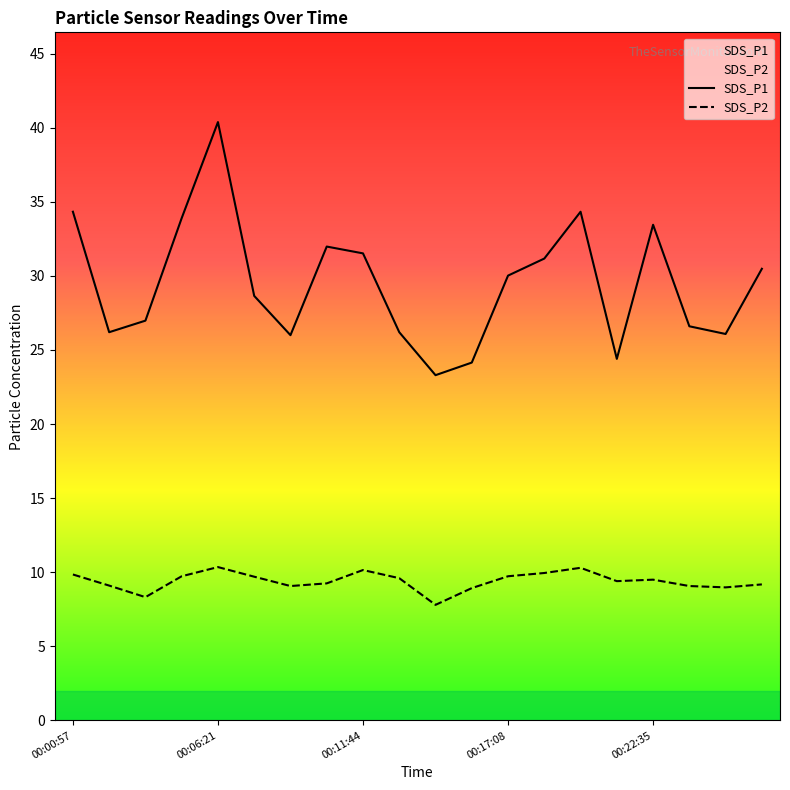

How many data points does each series have?

20